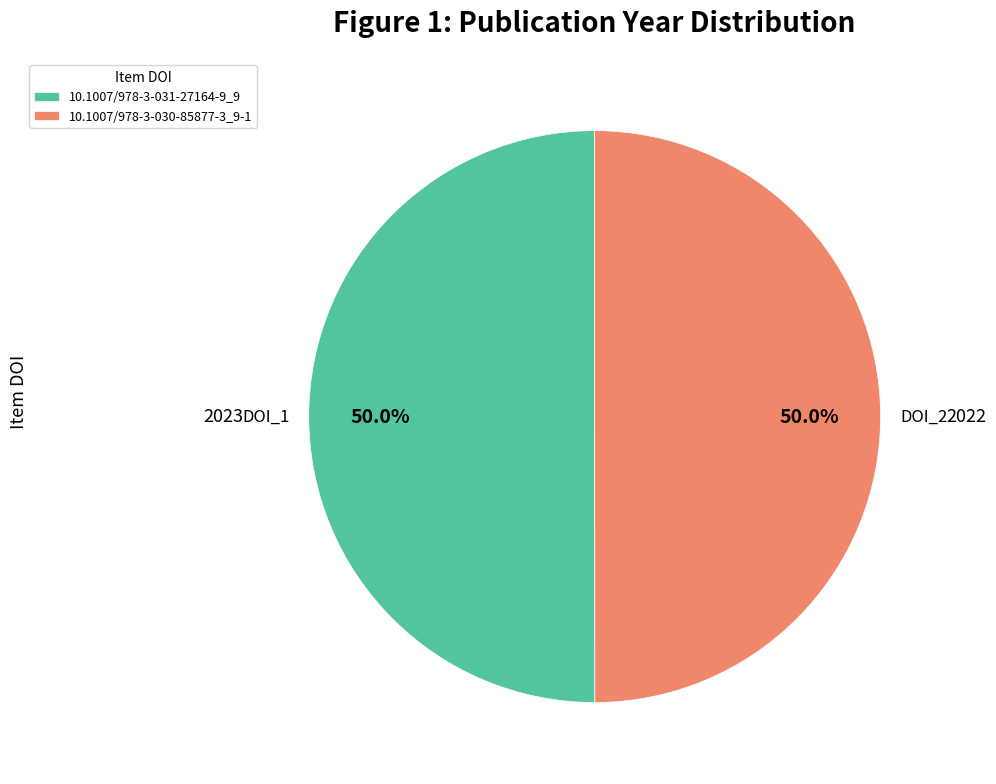

What is the total percentage of 10.1007/978-3-031-27164-9_9 and 10.1007/978-3-030-85877-3_9-1?

100.0%